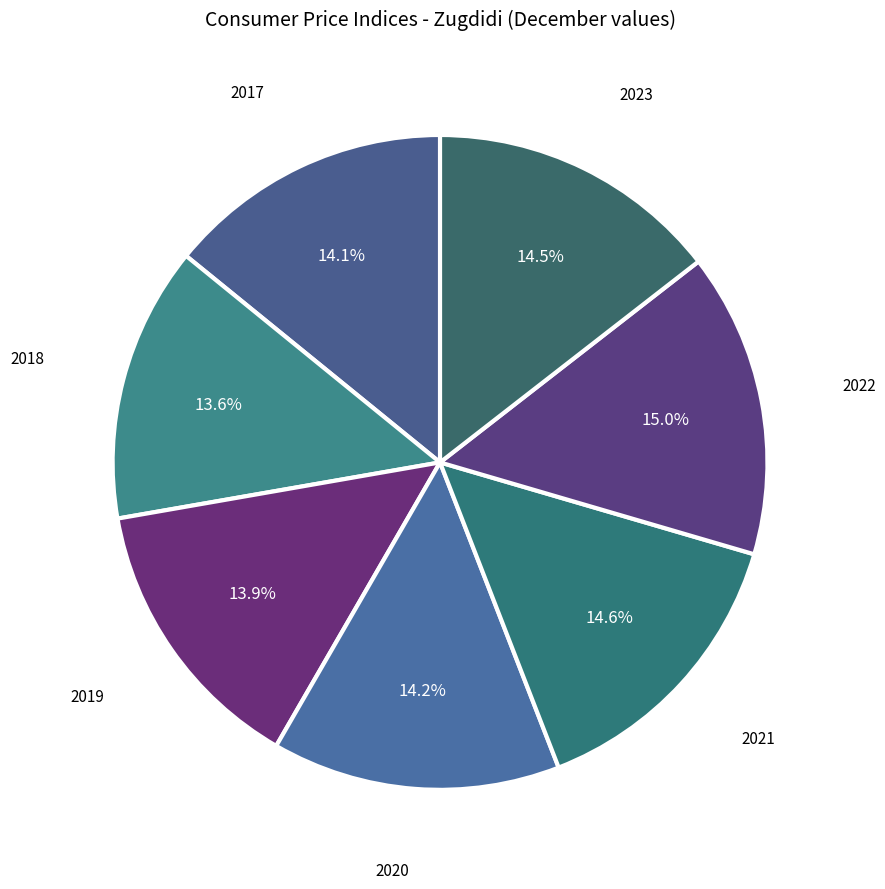

Rank the categories by value from lowest to highest.

2018, 2019, 2017, 2020, 2023, 2021, 2022